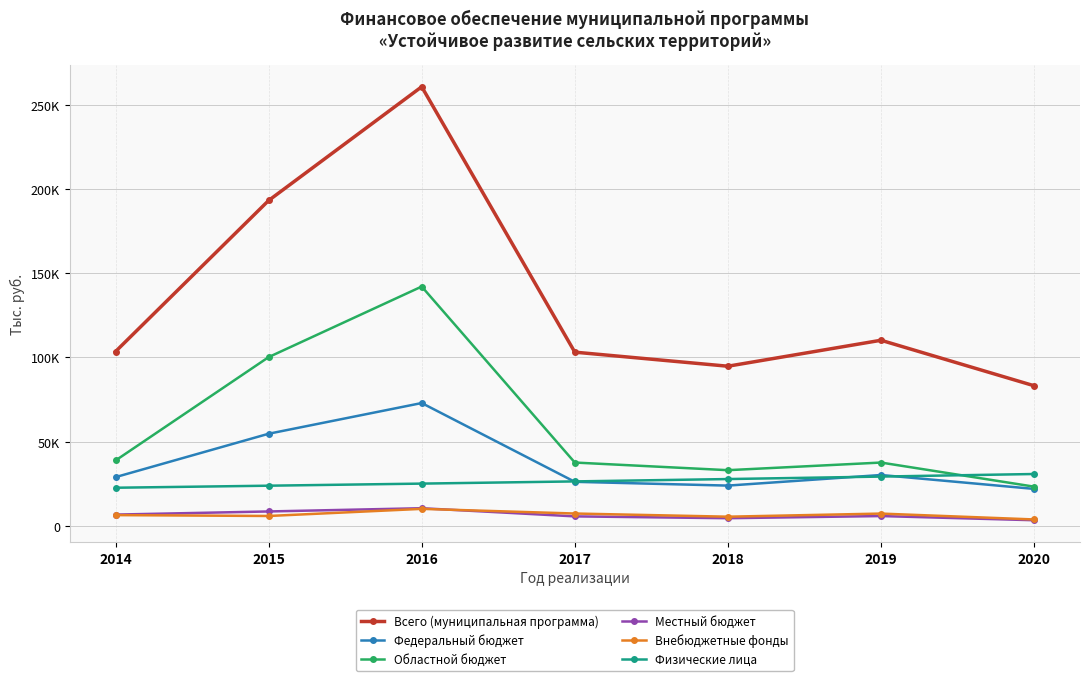

Is this an area chart (filled region under the line)?

No